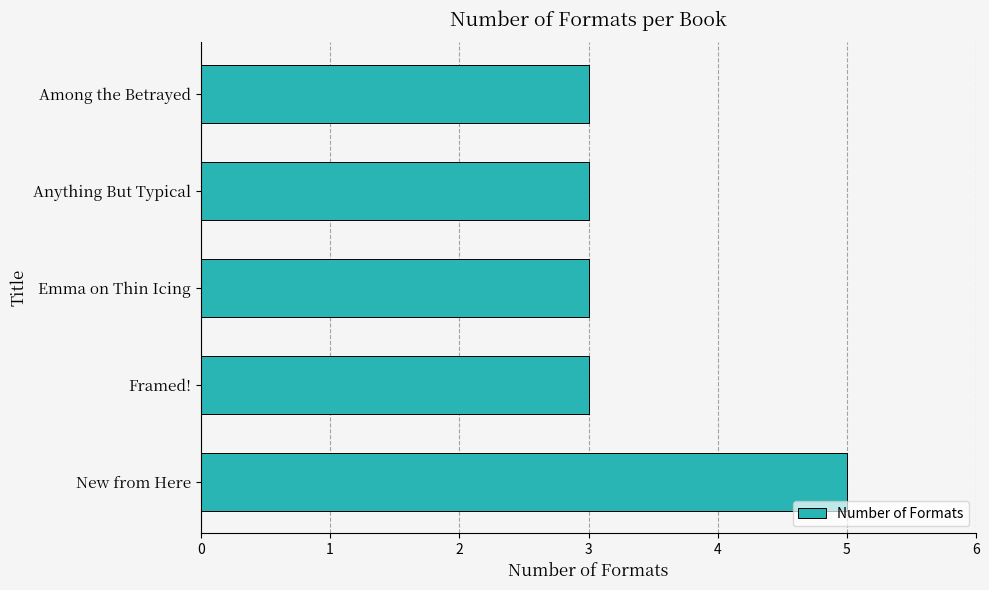

What is the difference between the maximum and second lowest values?

2